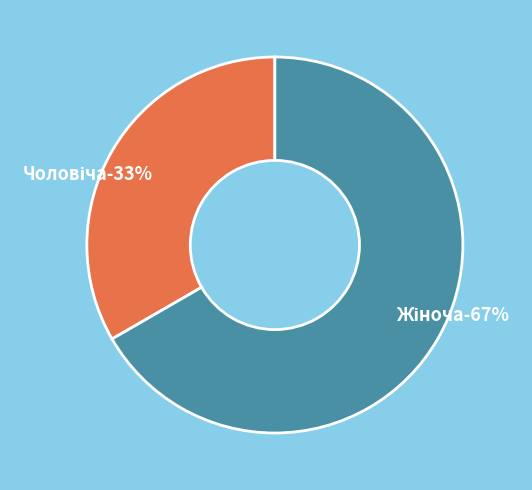

Is it true that Жіноча is 62% of the pie?

False